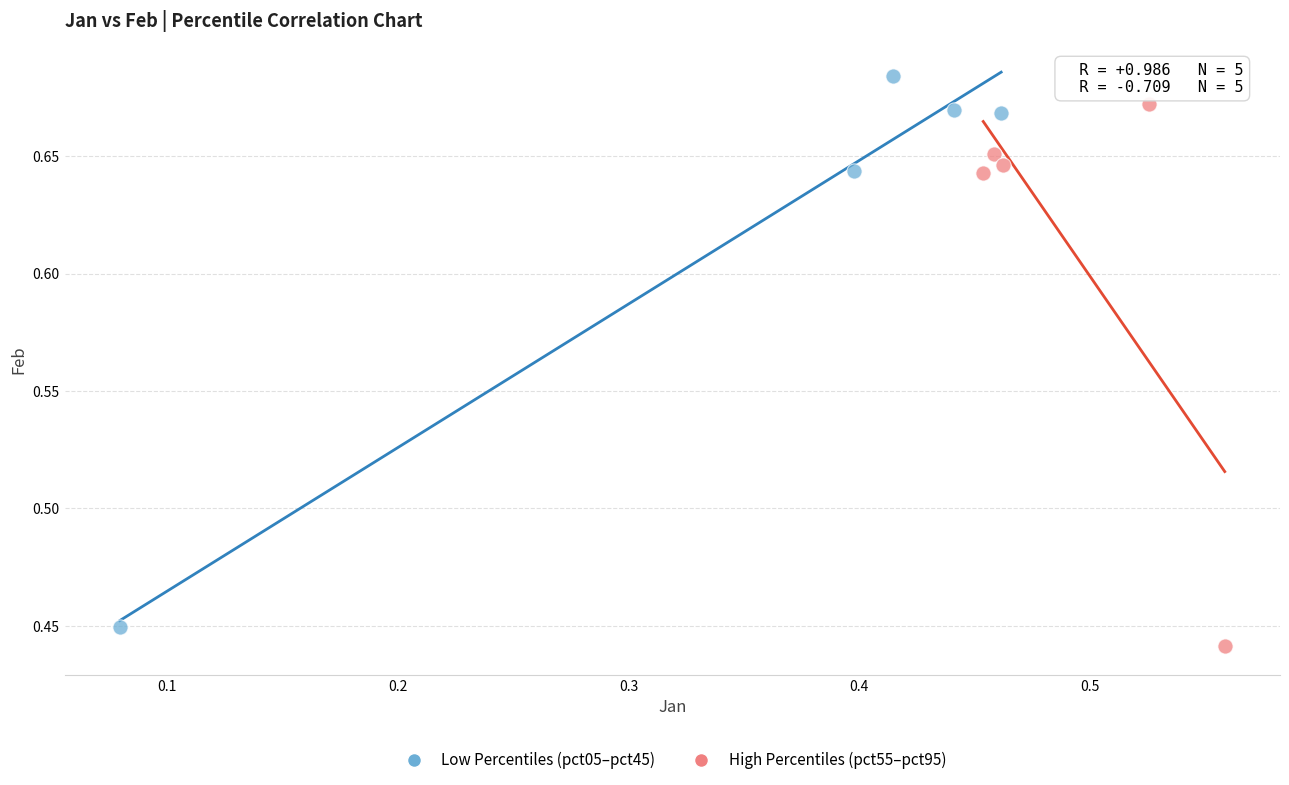

Which series reaches the maximum Y coordinate?

Low Percentiles (pct05–pct45)